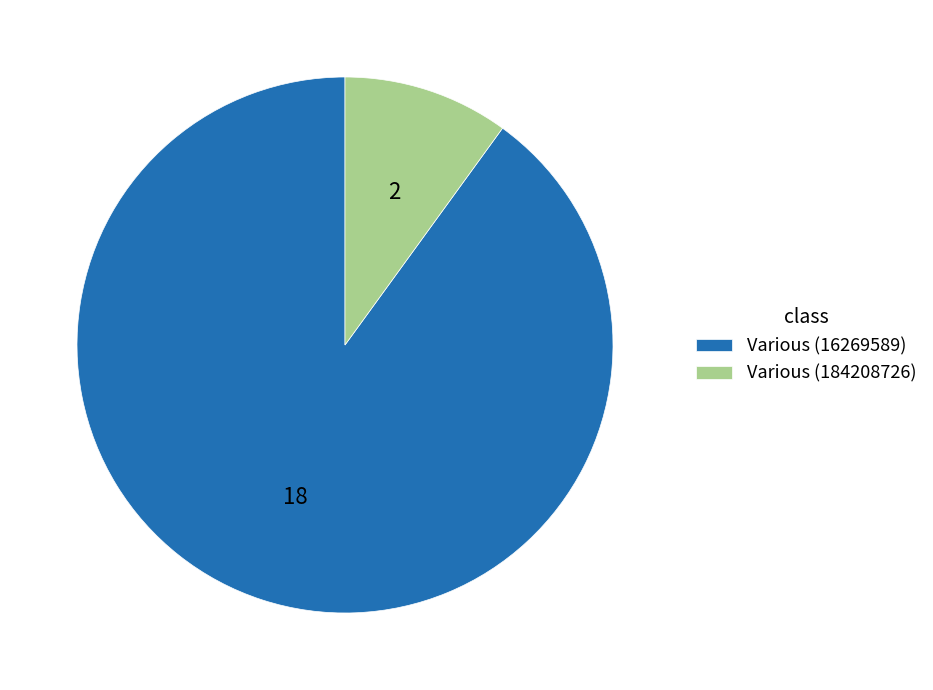

Approximately how many times larger is the value at Various (16269589) compared to Various (184208726)?

9.0